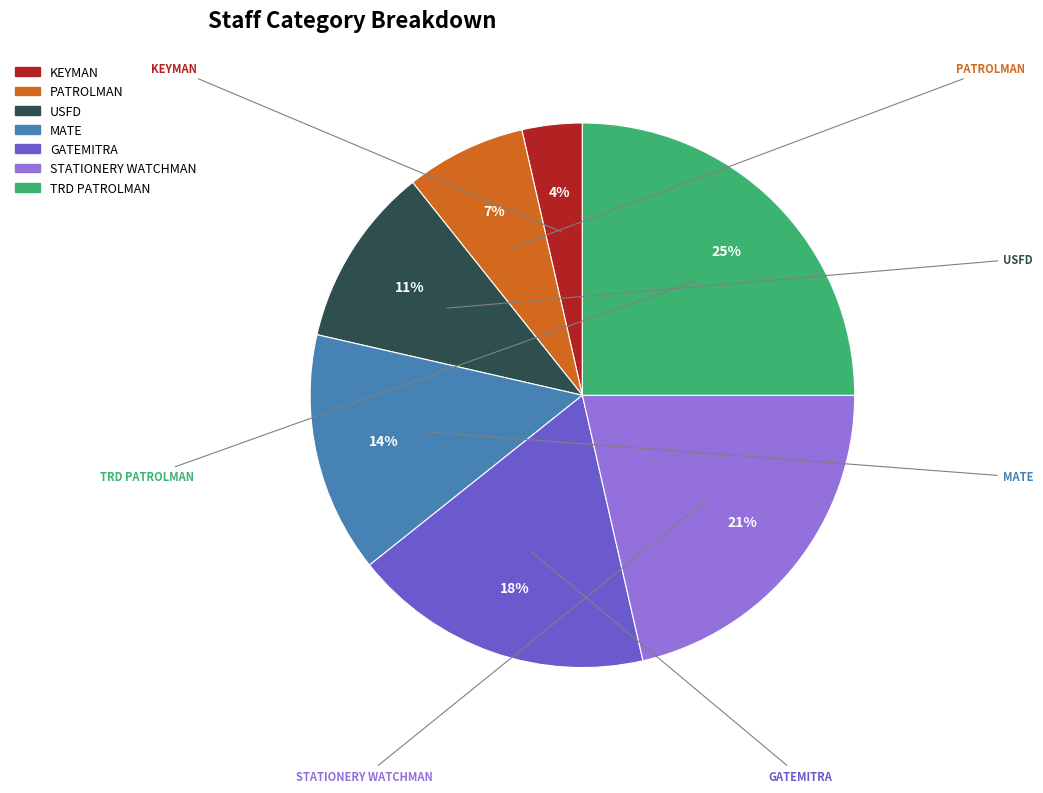

To the nearest percent, what is the combined percentage of TRD PATROLMAN and STATIONERY WATCHMAN?

46%